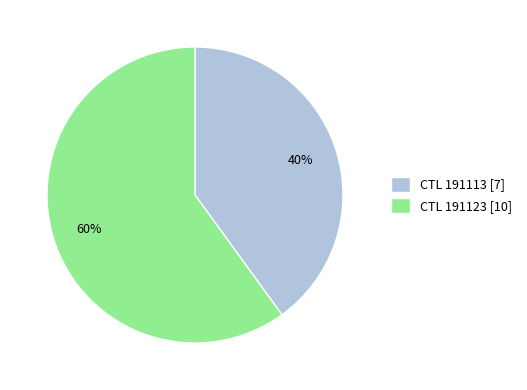

Is CTL 191113 [7] the majority of the pie?

No